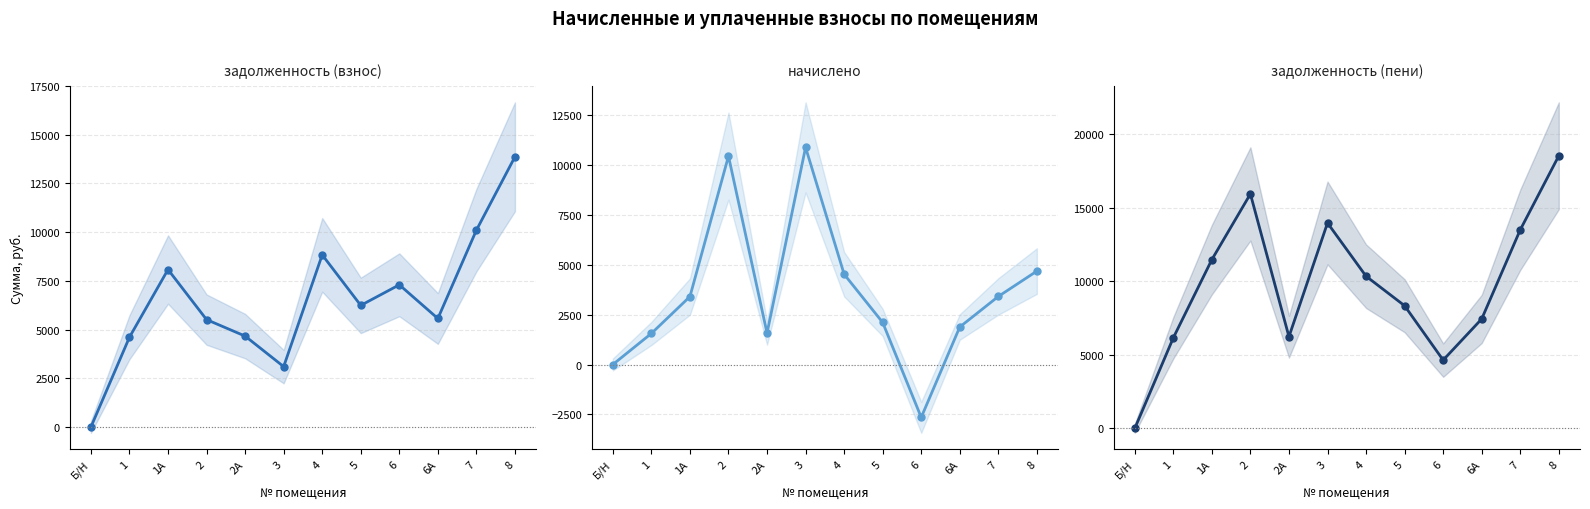

True or false: задолженность (пени) and начислено cross at least once.

False